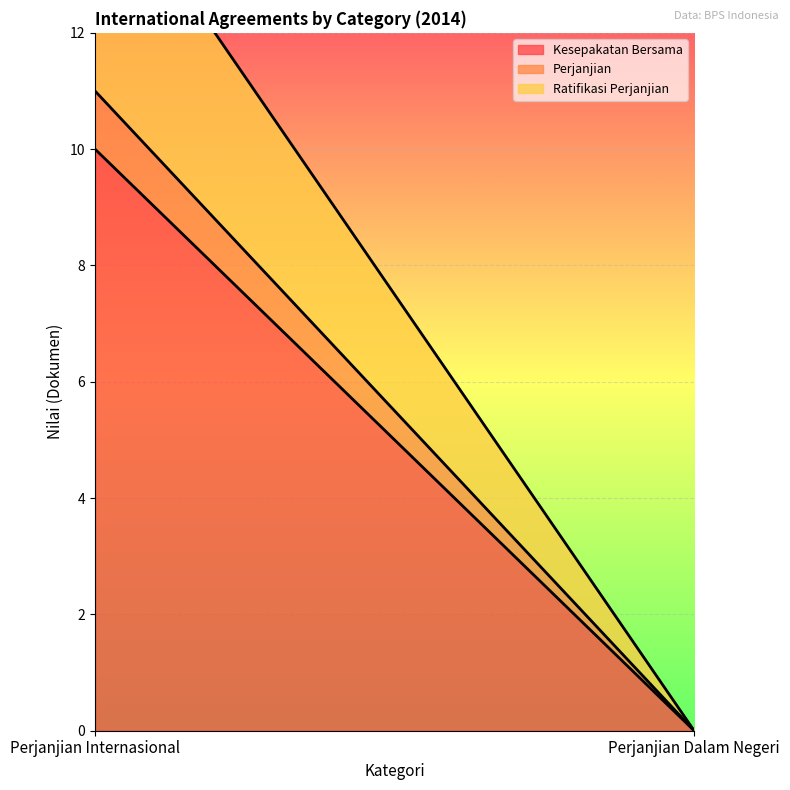

At how many categories does at least one series exceed 2?

1